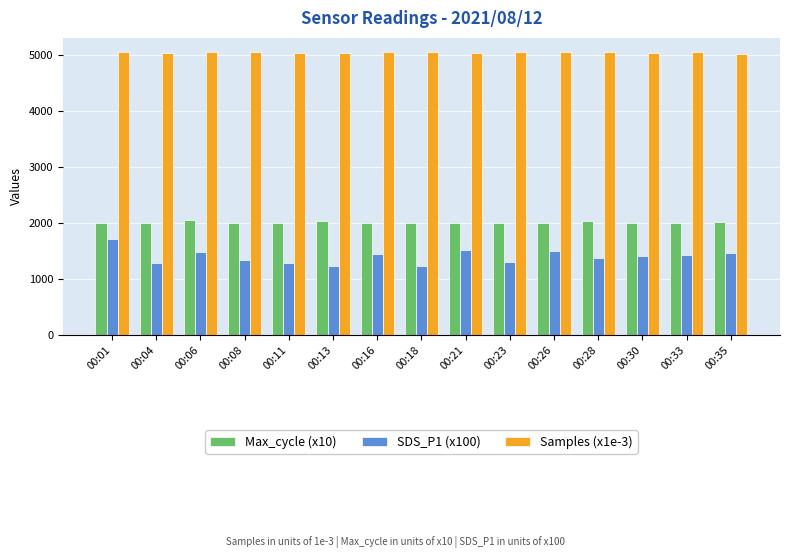

Is it true that SDS_P1 (x100) equals 789.4 at 00:01?

False